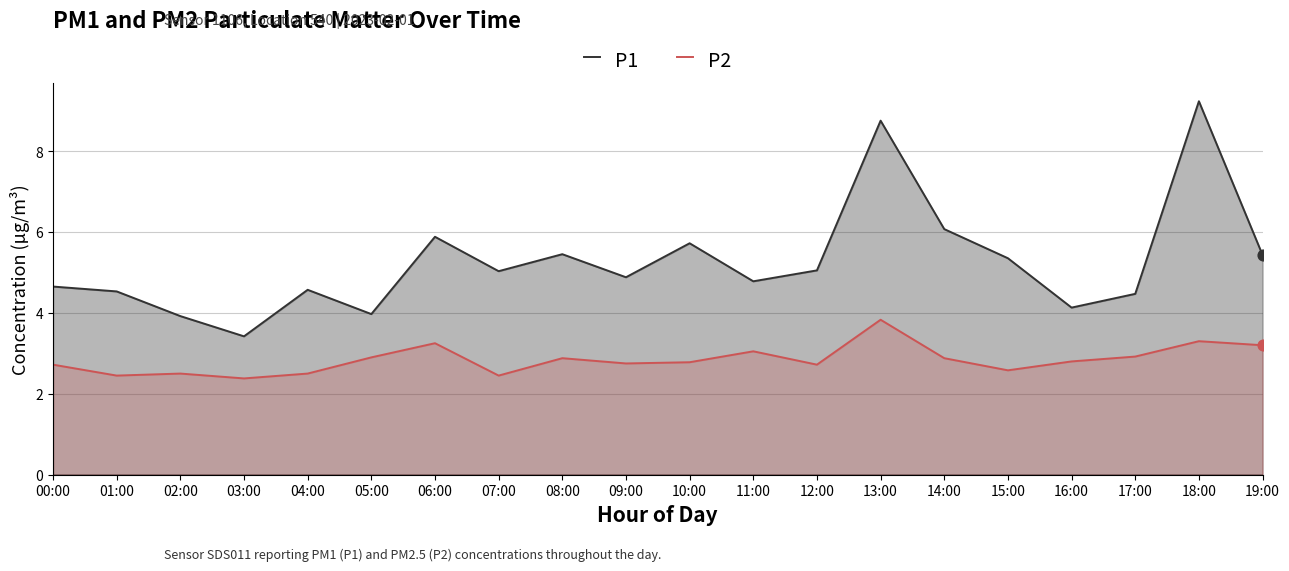

Which series contains the lowest Y value?

P2